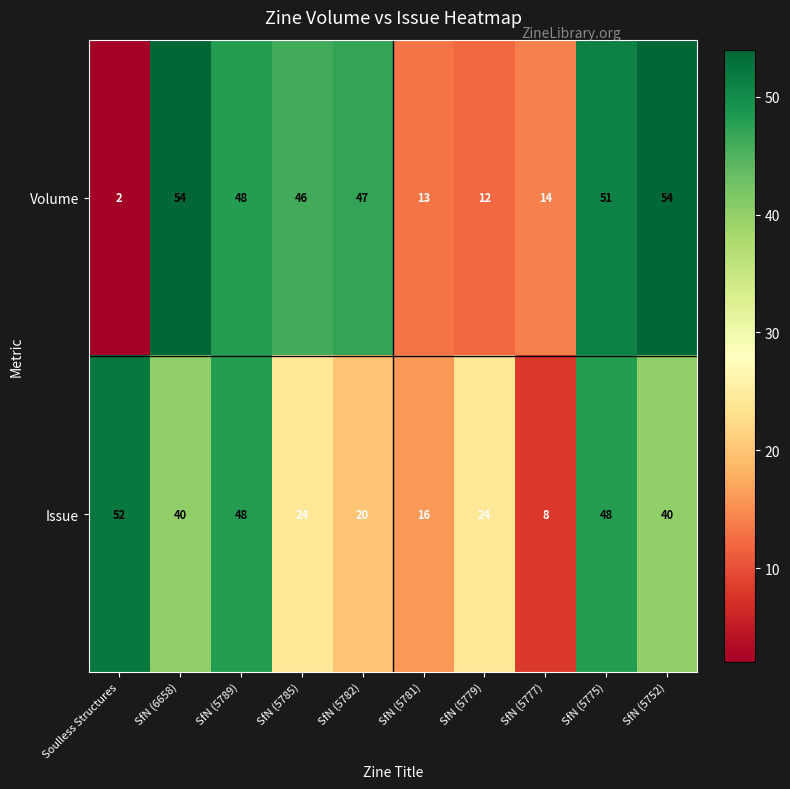

How many values in the Volume series are below 47?

5